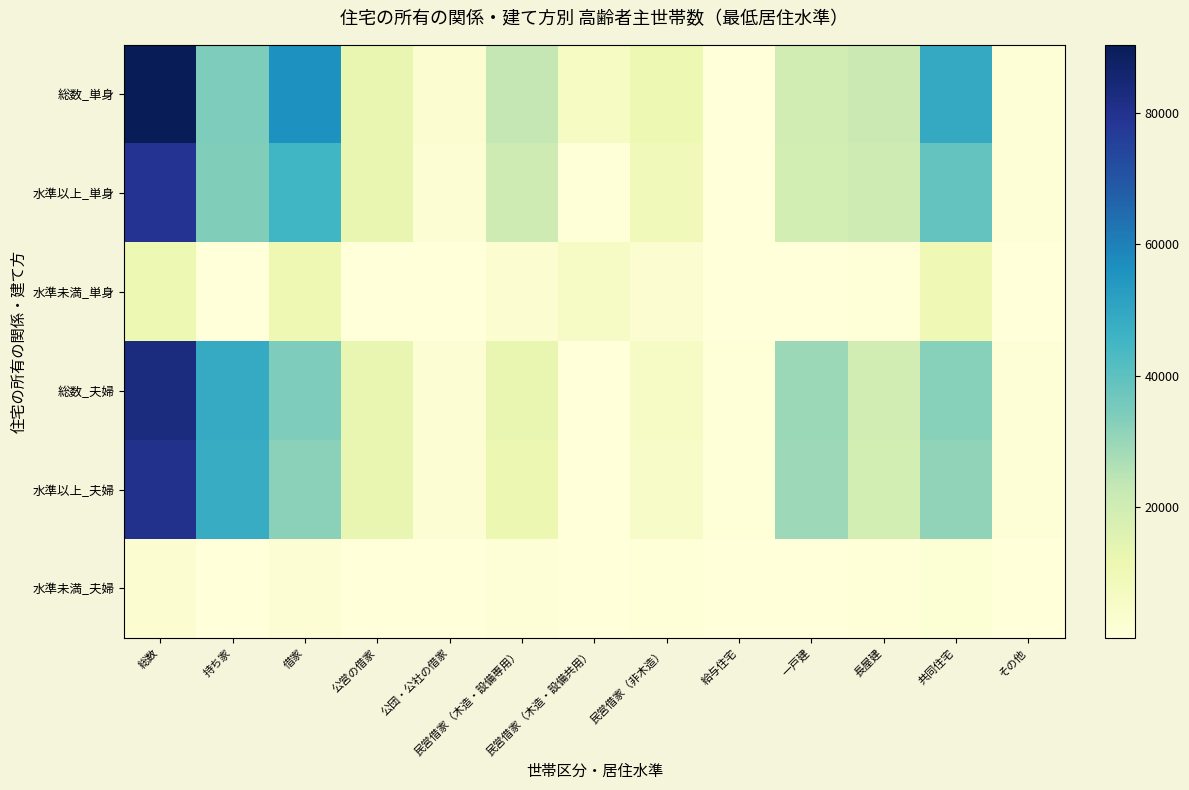

Reading left to right, list all the values displayed in this chart.

総数_単身: 総数=90420	持ち家=34000	借家=56240	公営の借家=12960	公団・公社の借家=2360	民営借家（木造・設備専用）=23220	民営借家（木造・設備共用）=6280	民営借家（非木造）=11090	給与住宅=330	一戸建=19200	長屋建=21340	共同住宅=49020	その他=860
水準以上_単身: 総数=79160	持ち家=33670	借家=45490	公営の借家=12830	公団・公社の借家=2130	民営借家（木造・設備専用）=20690	民営借家（木造・設備共用）=690	民営借家（非木造）=8870	給与住宅=270	一戸建=18900	長屋建=20610	共同住宅=38870	その他=790
水準未満_単身: 総数=11070	持ち家=330	借家=10750	公営の借家=130	公団・公社の借家=230	民営借家（木造・設備専用）=2520	民営借家（木造・設備共用）=5590	民営借家（非木造）=2220	給与住宅=60	一戸建=260	長屋建=700	共同住宅=10040	その他=70
総数_夫婦: 総数=82750	持ち家=48640	借家=34000	公営の借家=13020	公団・公社の借家=1940	民営借家（木造・設備専用）=12690	民営借家（木造・設備共用）=380	民営借家（非木造）=5510	給与住宅=460	一戸建=29580	長屋建=19390	共同住宅=32750	その他=1040
水準以上_夫婦: 総数=80270	持ち家=48260	借家=32010	公営の借家=12950	公団・公社の借家=1890	民営借家（木造・設備専用）=11570	民営借家（木造・設備共用）=100	民営借家（非木造）=5080	給与住宅=430	一戸建=29300	長屋建=18780	共同住宅=31190	その他=1000
水準未満_夫婦: 総数=2360	持ち家=380	借家=1990	公営の借家=70	公団・公社の借家=50	民営借家（木造・設備専用）=1120	民営借家（木造・設備共用）=290	民営借家（非木造）=430	給与住宅=40	一戸建=270	長屋建=530	共同住宅=1530	その他=40